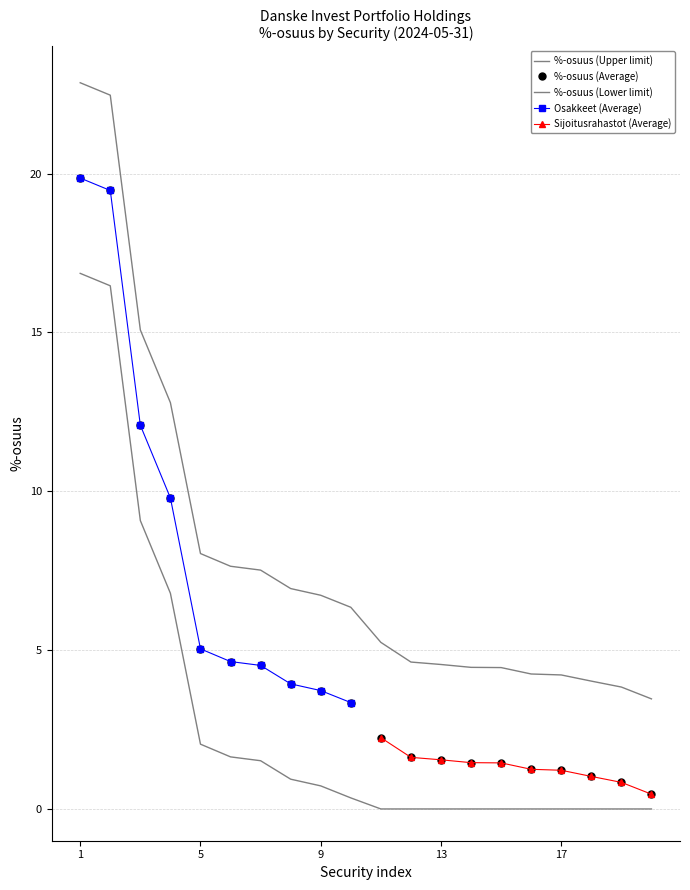

Reading left to right, what are all the values shown in this chart?

19.9	19.5	12.1	9.8	5.0	4.6	4.5	3.9	3.7	3.3	2.2	1.6	1.5	1.5	1.4	1.2	1.2	1.0	0.8	0.5